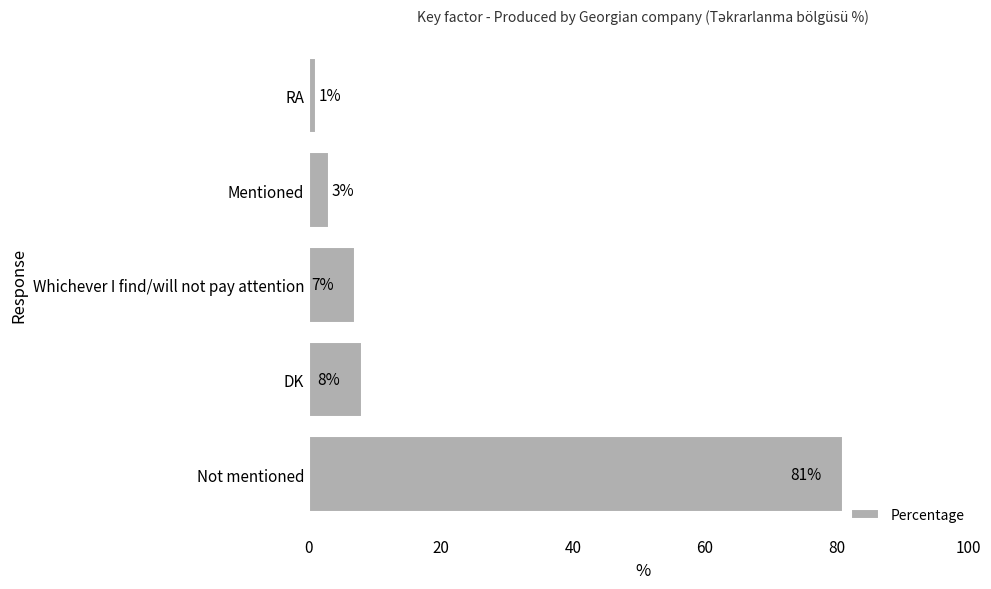

Is it true that the value at Not mentioned is 17?

False